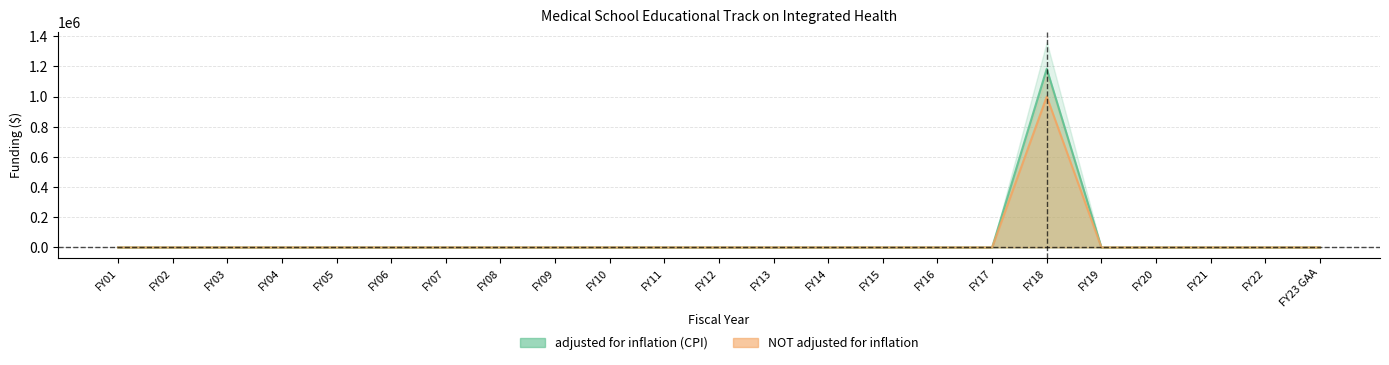

List the series in order of their overall mean, lowest first.

NOT adjusted for inflation, adjusted for inflation (CPI)